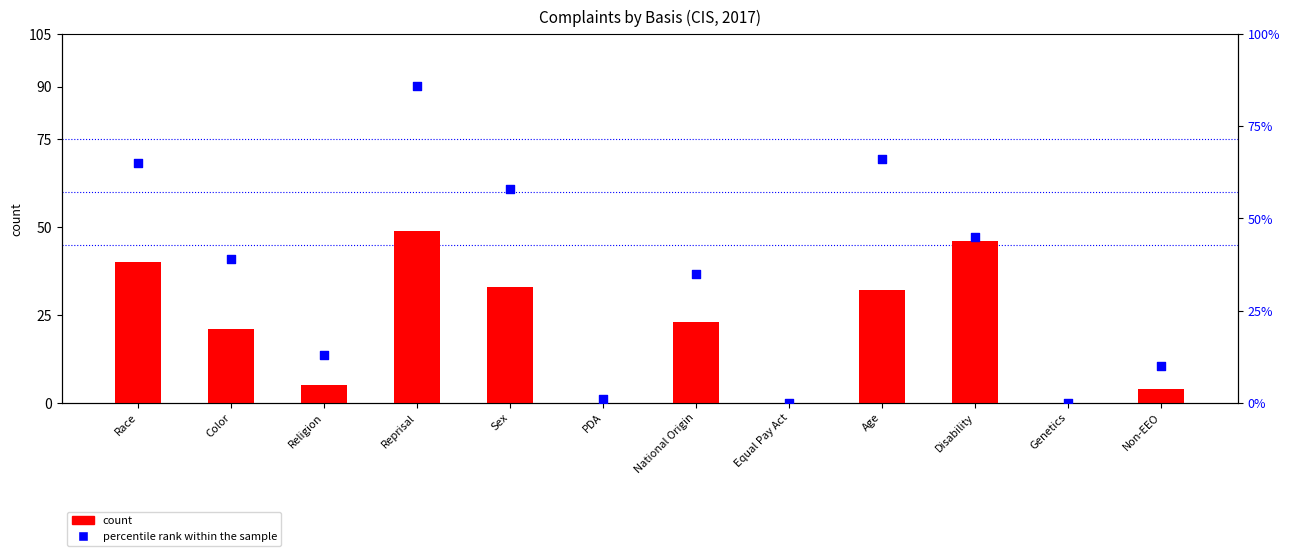

Which series contains the lowest Y value?

count